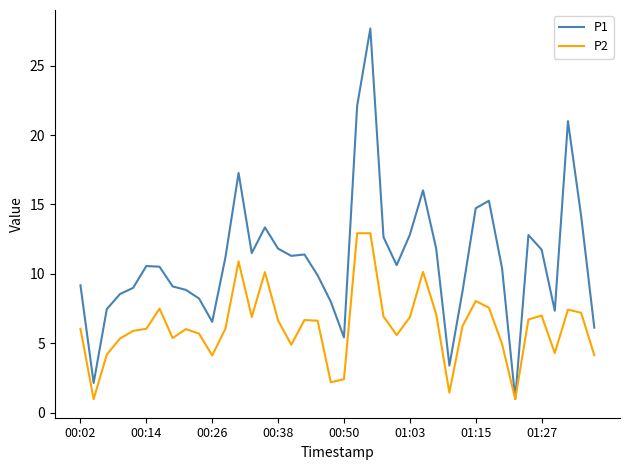

What is the difference between the maximum and second lowest values in the P1 series?

25.5